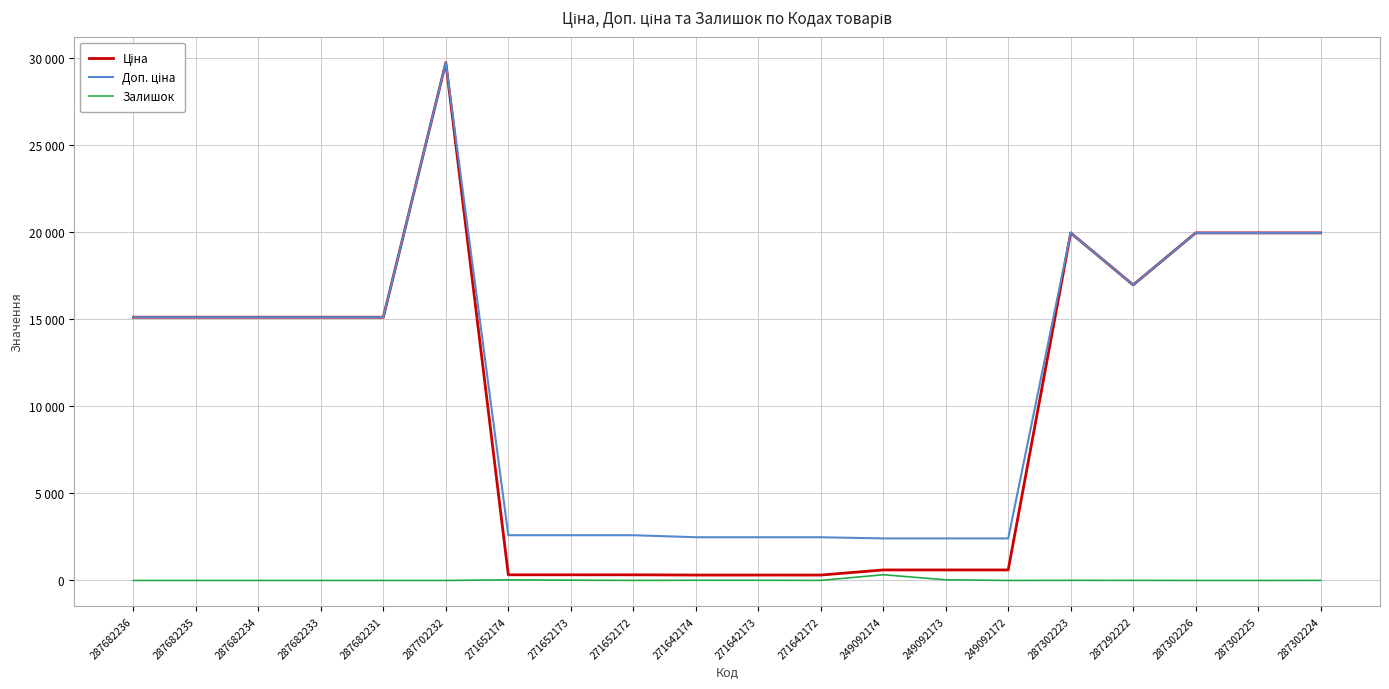

True or false: Залишок has more than 2 interior local peaks.

True